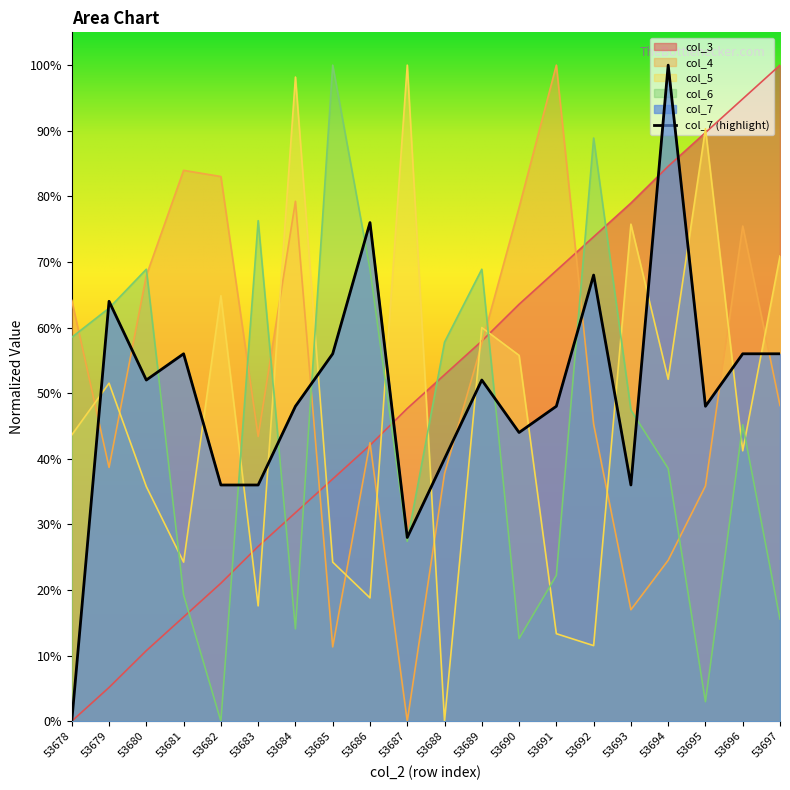

The col_3 series shows 1.0 at 53697. True or false?

True